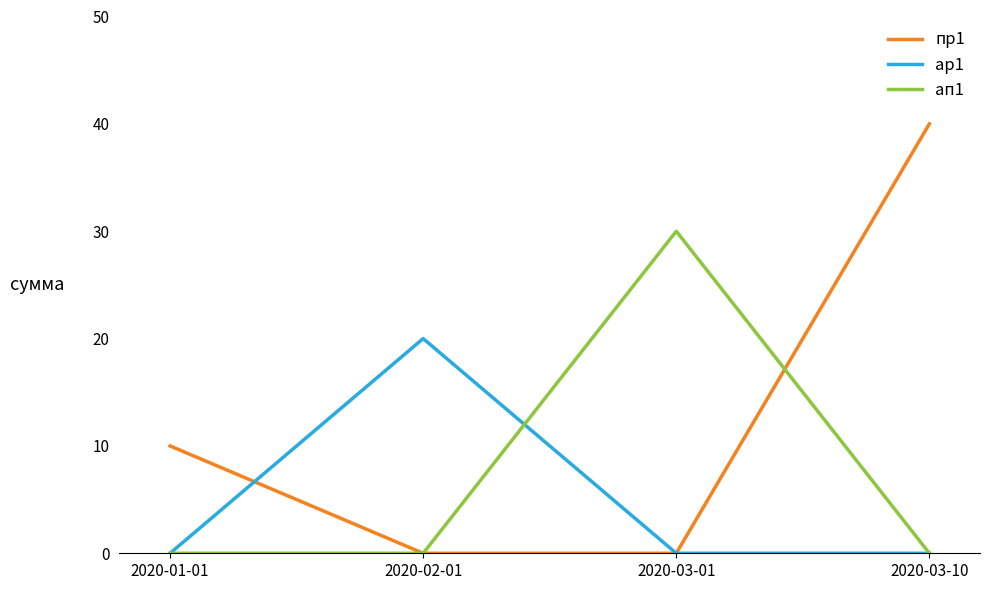

Reading left to right, extract all data points from this chart.

пр1: 10	0	0	40
ар1: 0	20	0	0
ап1: 0	0	30	0